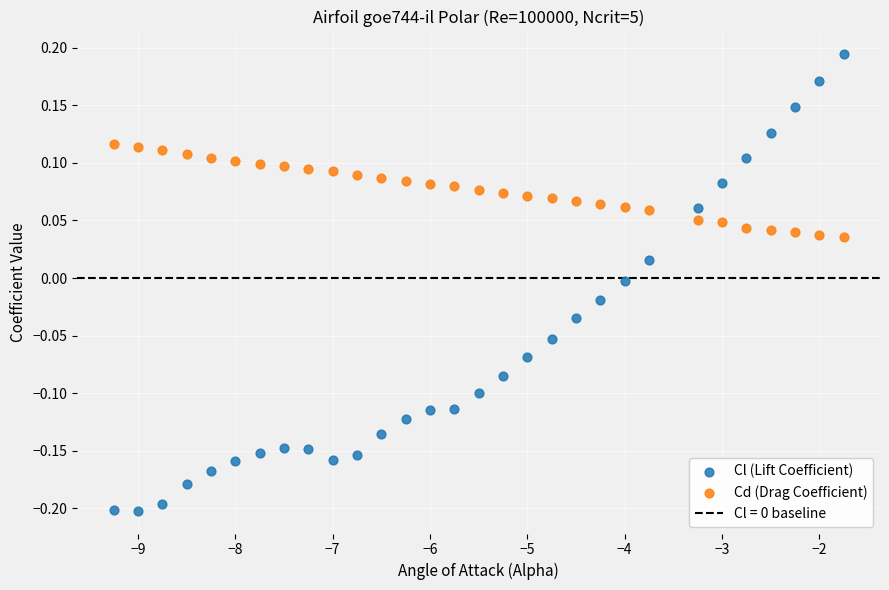

Across all data points, what is the range of X values (max minus min)?

7.5